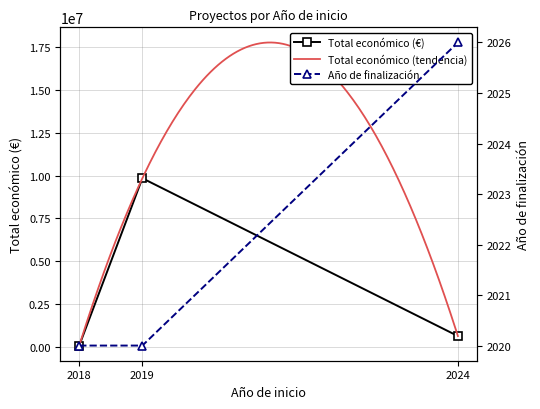

The value of Total económico (€) at 2024 is 613256. True or false?

True